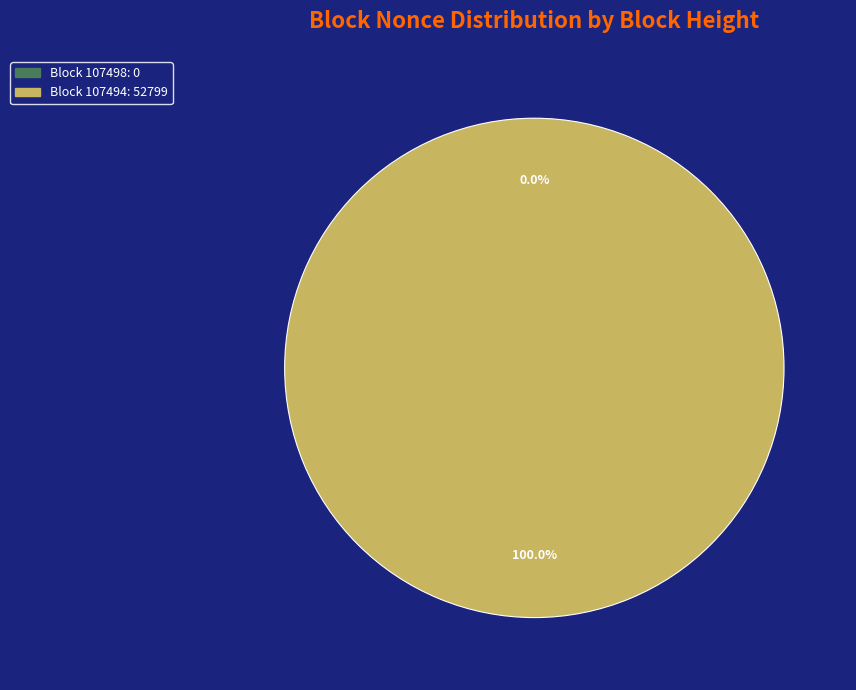

Is there a majority slice in this chart?

Yes